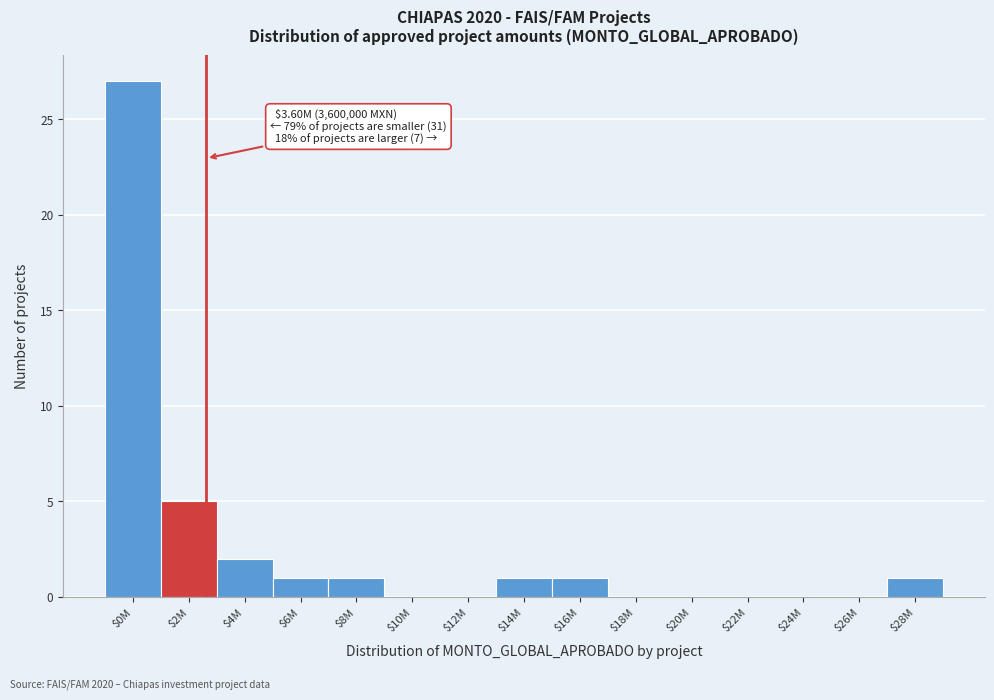

Where is the data nearest to the value 13?

$2M